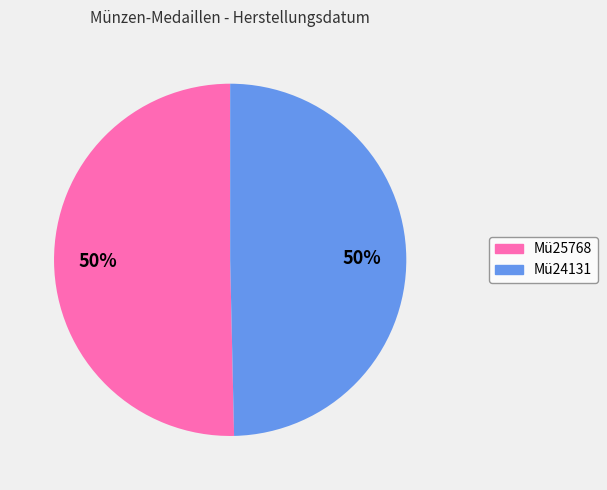

True or false: Mü24131 accounts for 41% of the total.

False